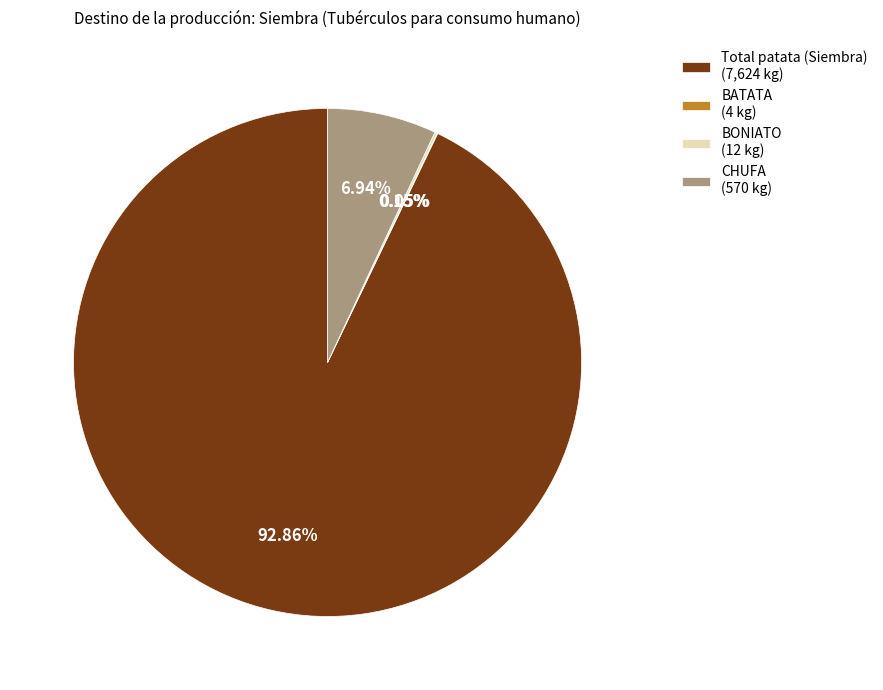

The Total patata (Siembra) slice represents 99% of the pie. True or false?

False